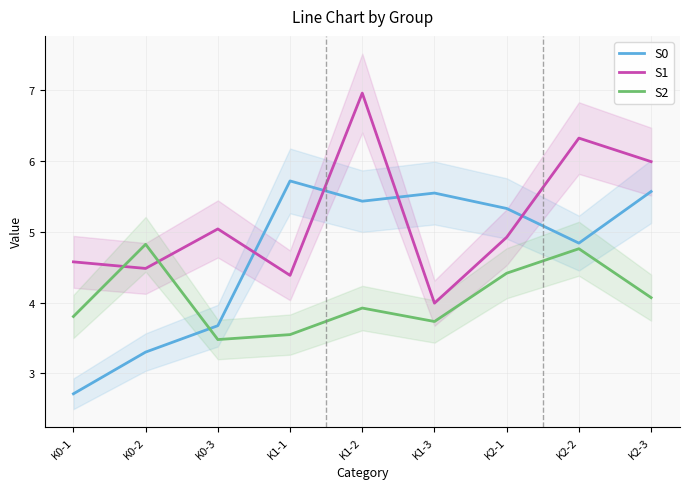

Reading left to right, extract all data points from this chart.

S0: K0-1=2.7	K0-2=3.3	K0-3=3.7	K1-1=5.7	K1-2=5.4	K1-3=5.5	K2-1=5.3	K2-2=4.8	K2-3=5.6
S1: K0-1=4.6	K0-2=4.5	K0-3=5.0	K1-1=4.4	K1-2=7.0	K1-3=4.0	K2-1=4.9	K2-2=6.3	K2-3=6.0
S2: K0-1=3.8	K0-2=4.8	K0-3=3.5	K1-1=3.5	K1-2=3.9	K1-3=3.7	K2-1=4.4	K2-2=4.8	K2-3=4.1